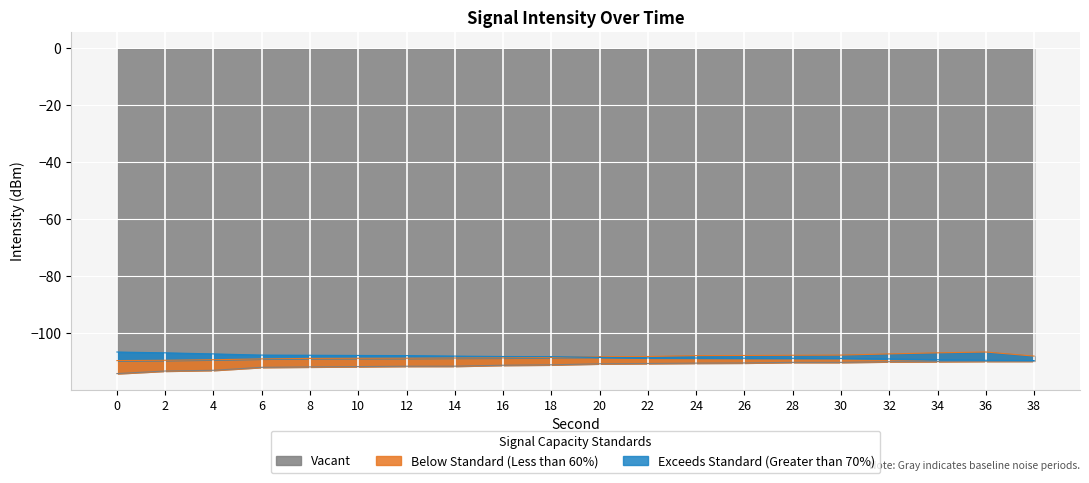

True or false: intensity_max has more than 0 points higher than both neighbors.

False